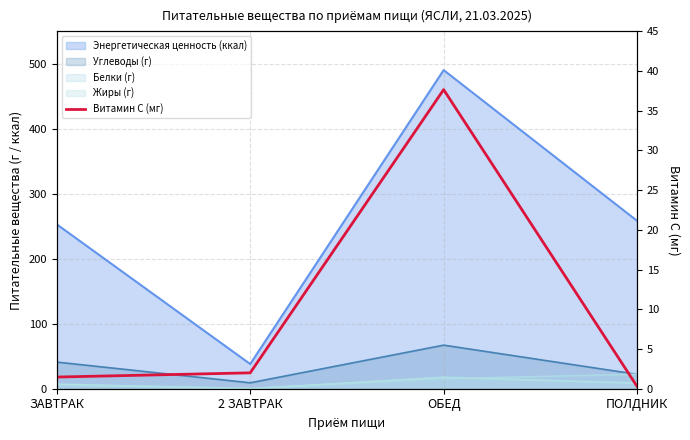

Which label corresponds to the smallest value in the chart?

ПОЛДНИК